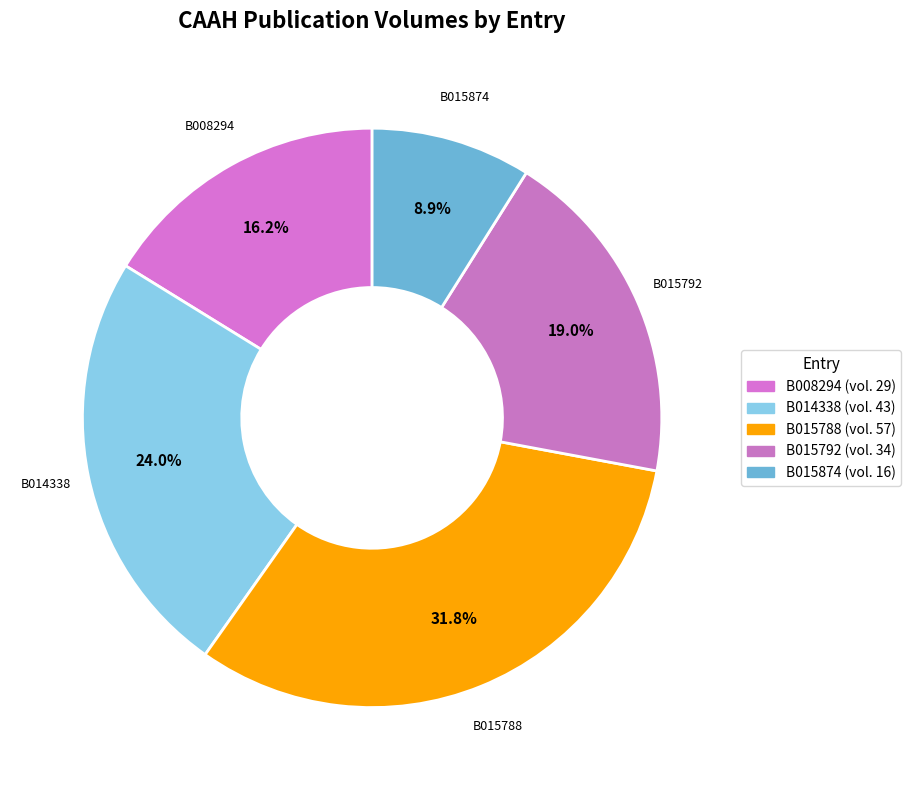

To the nearest percent, what is the difference between the B008294 and B015792 slice percentages?

3%